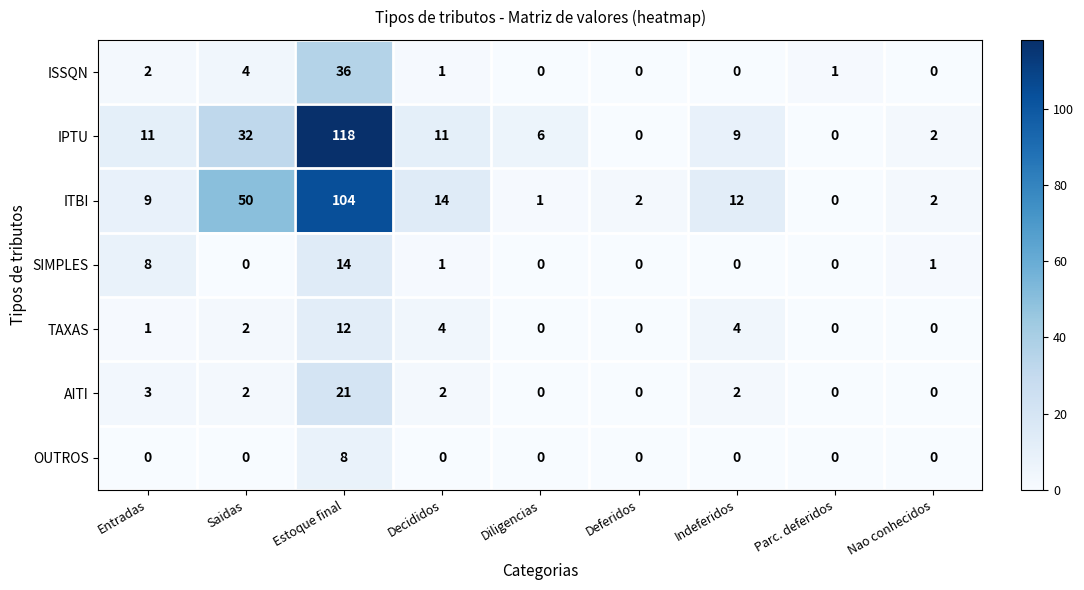

What is the difference between the second highest and minimum values in the TAXAS series?

4